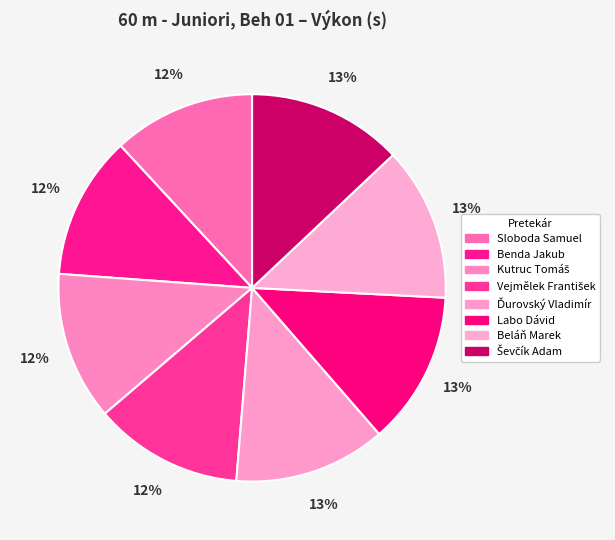

Combined, do Benda Jakub and Kutruc Tomáš account for over 50%?

No